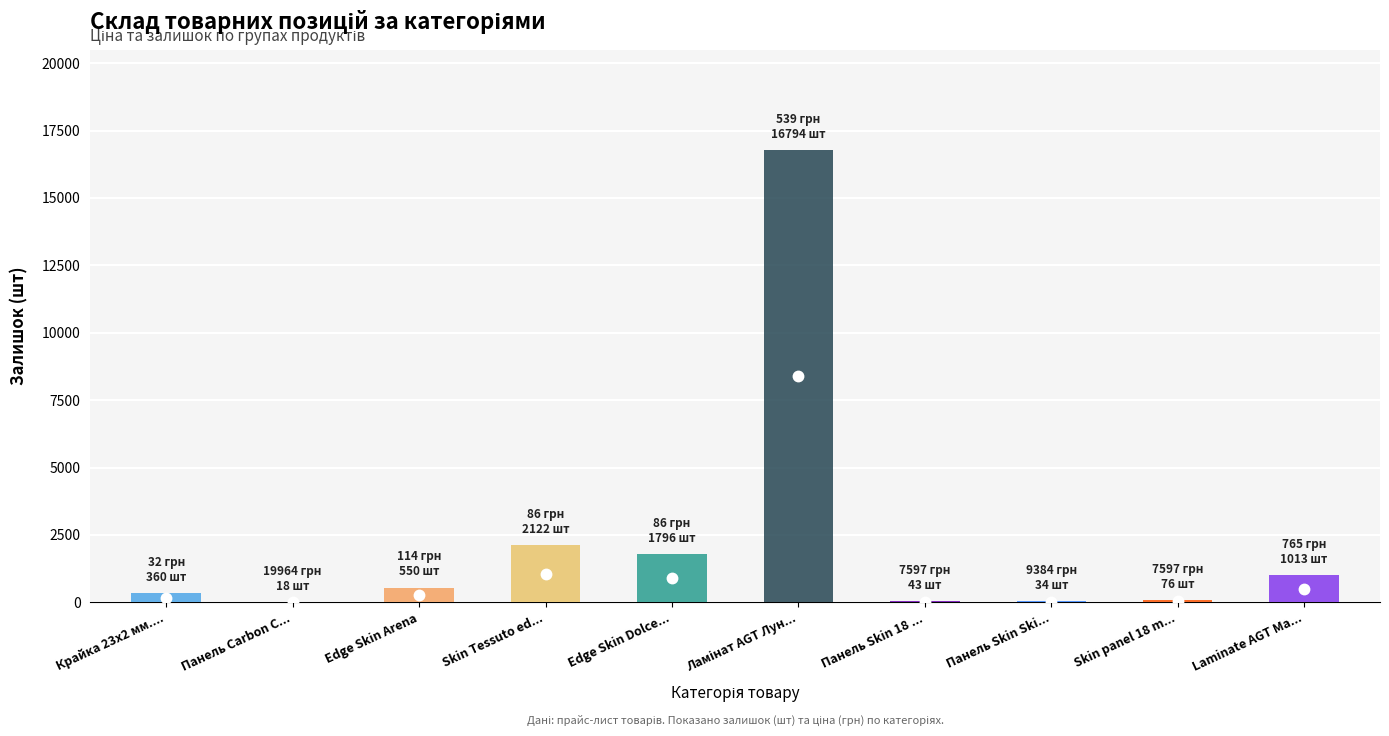

Is it true that Ціна equals 7596.5 at Skin panel 18 mm.?

True